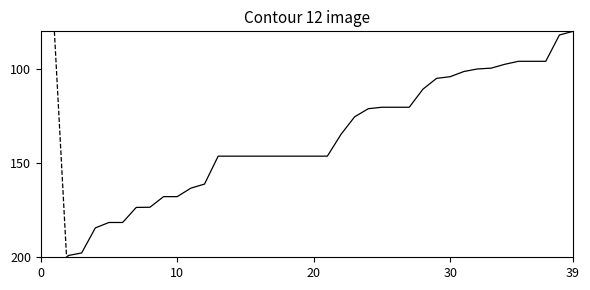

Is it true that Global Score equals 361.9 at 13?

False